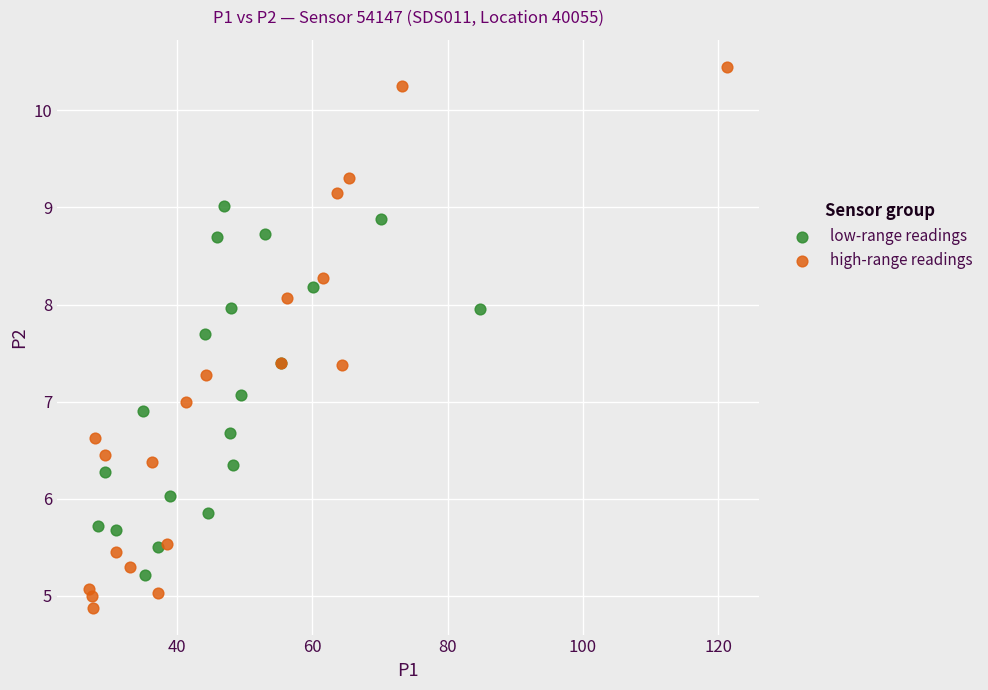

Which series has the largest Y range (max minus min)?

high-range readings